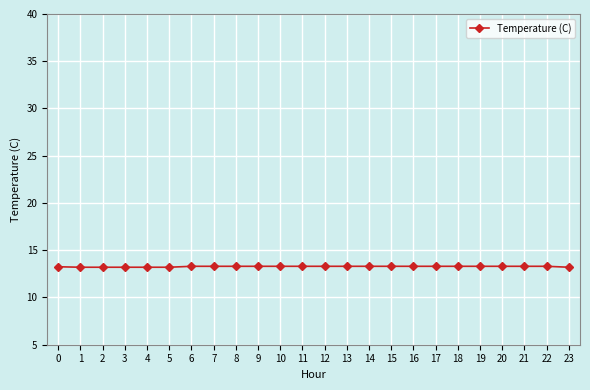

What is the ratio of the value at 20 to the value at 2?

1.0